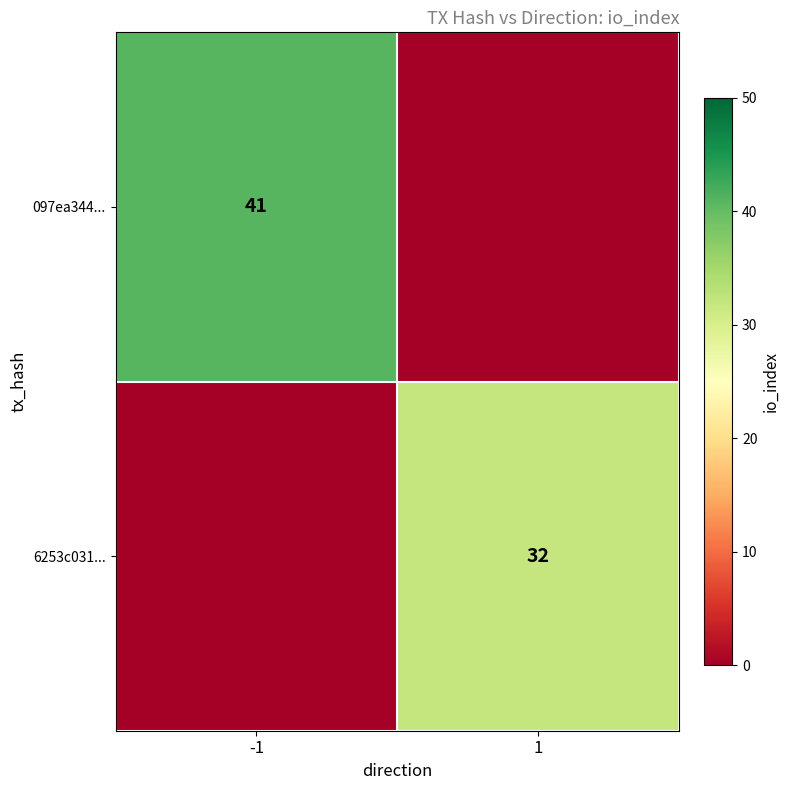

The value of 6253c031... at 1 is 13. True or false?

False